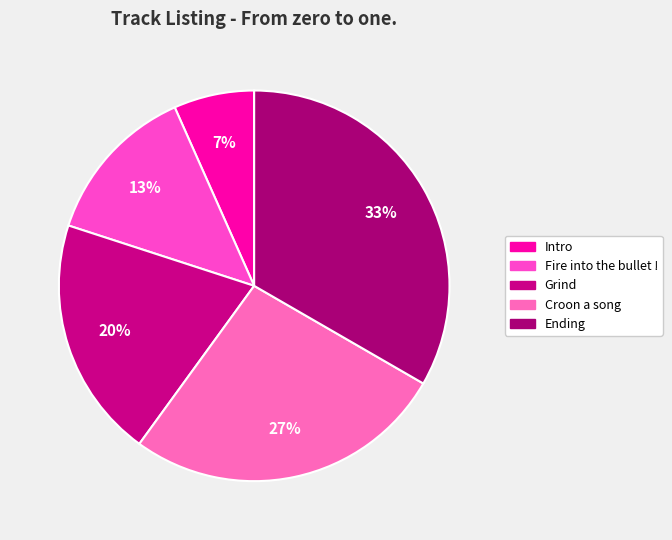

Between Croon a song and Ending, which is larger?

Ending